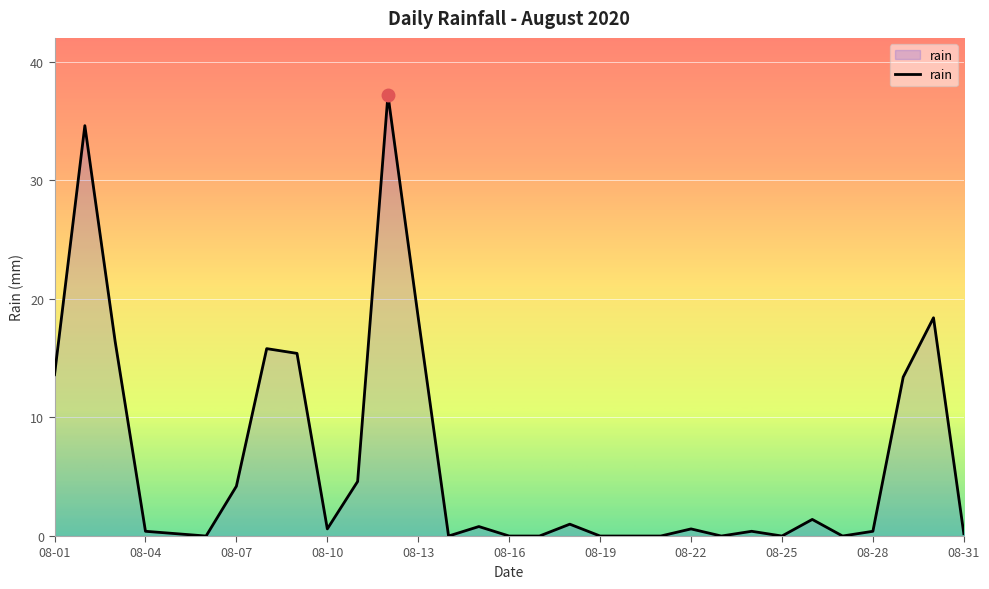

What is the difference between the maximum and minimum values?

37.2